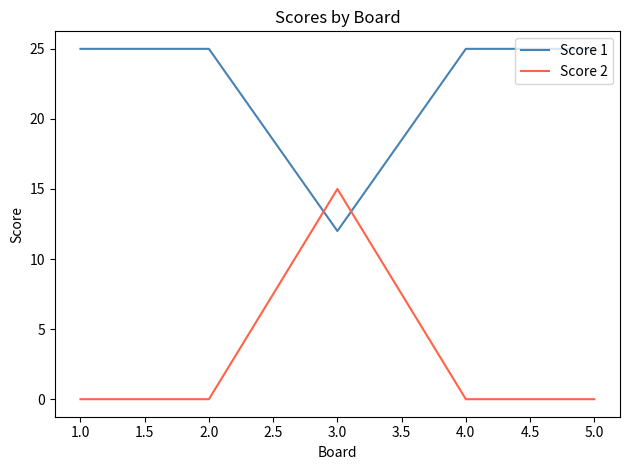

Which series has the largest total across all categories?

Score 1